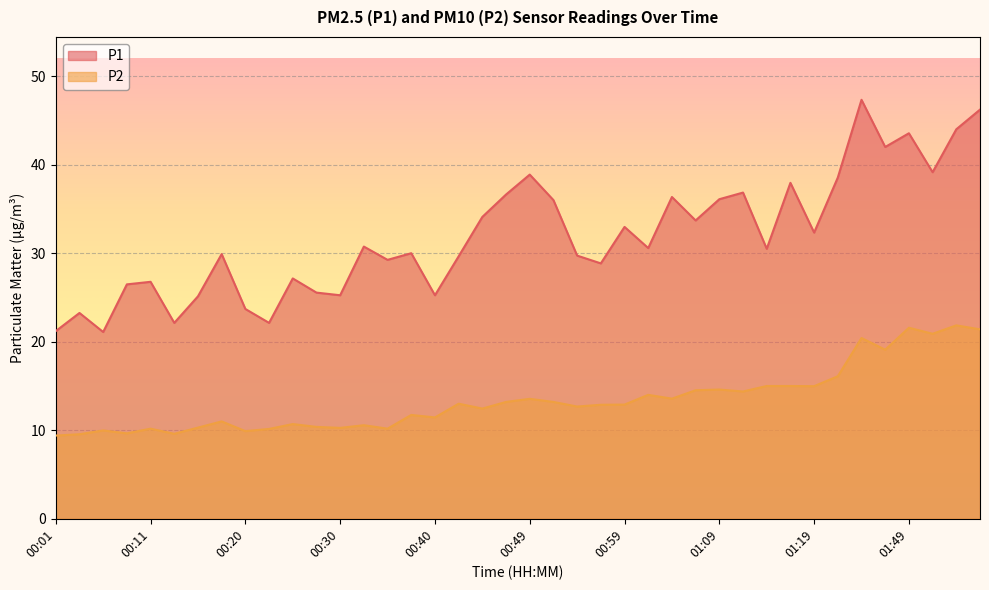

How many lines are shown in the chart?

2